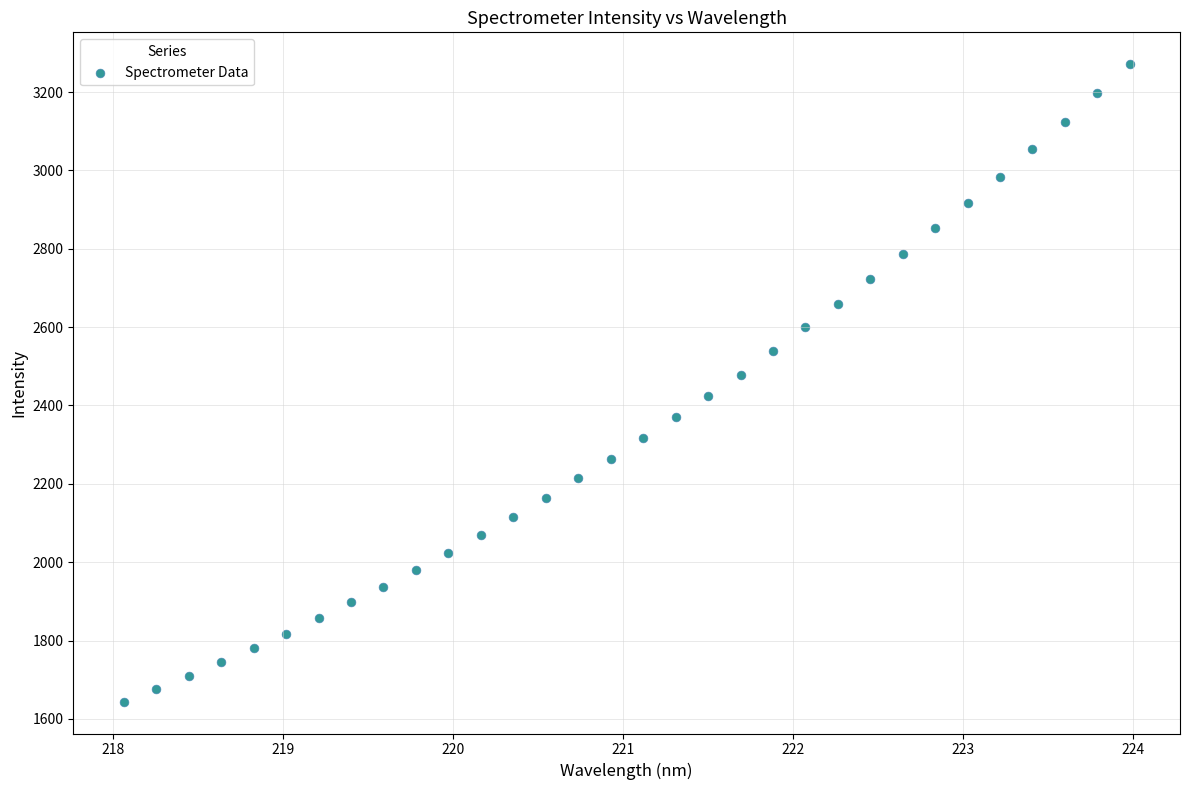

What is the range of X values (max minus min)?

5.9